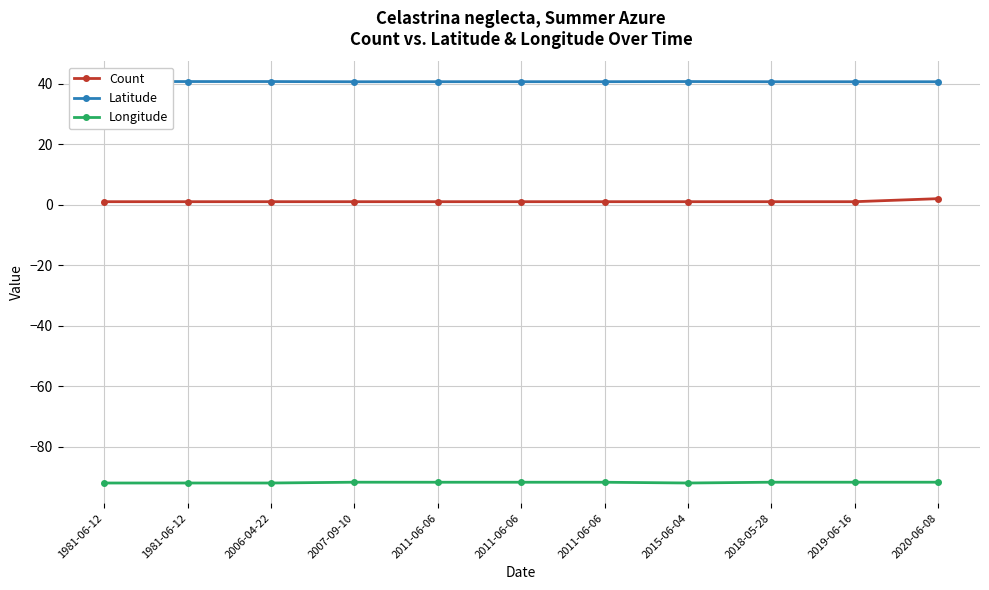

What are all the series names shown in the legend?

Count, Latitude, Longitude